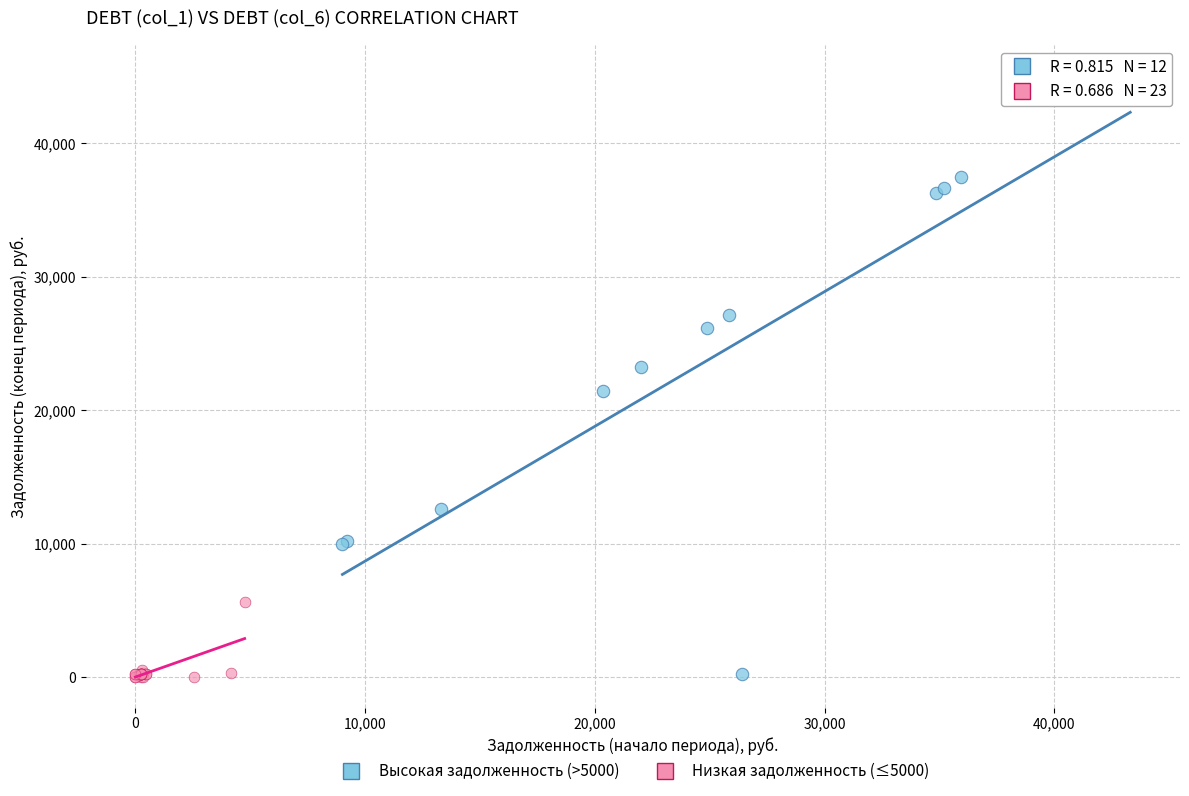

What are all the series names shown in the legend?

Высокая задолженность (>5000), Низкая задолженность (≤5000)